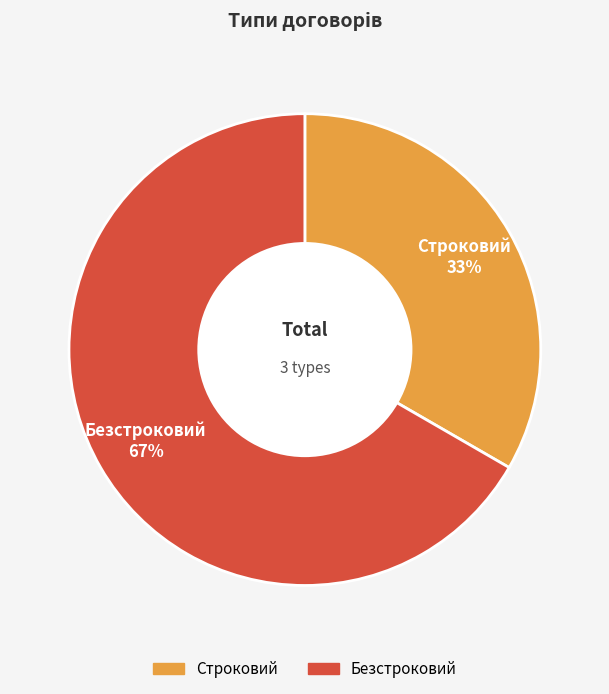

Count the number of slices in the pie.

2